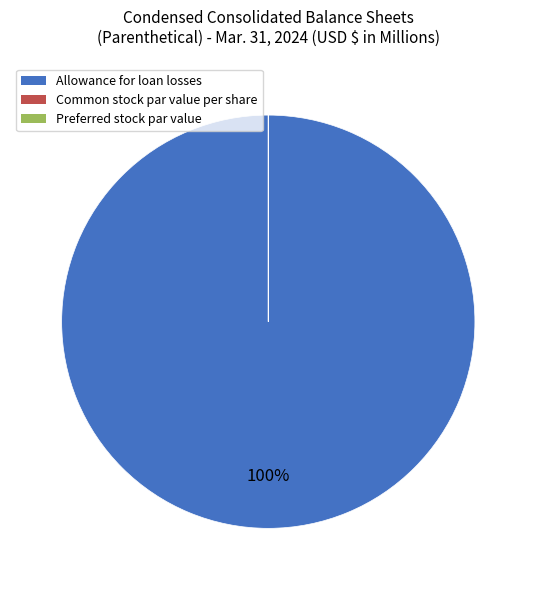

To the nearest percent, what is the difference between the largest and smallest slice percentages?

100%